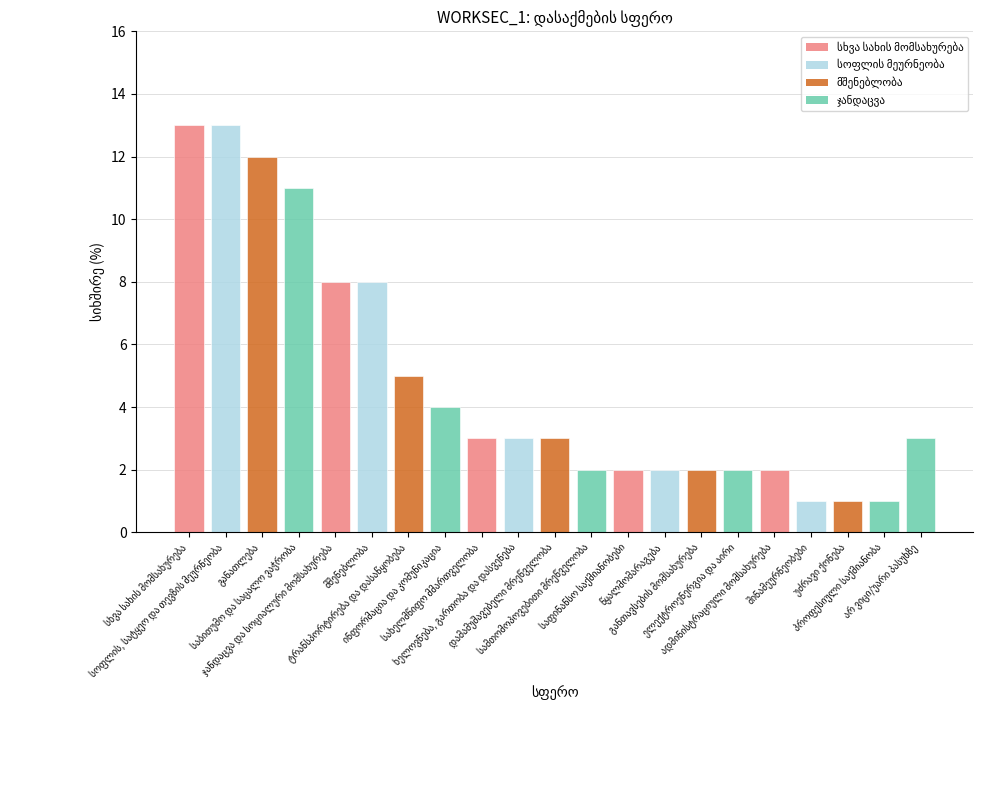

What is the value of the 4th bar from the left?

11